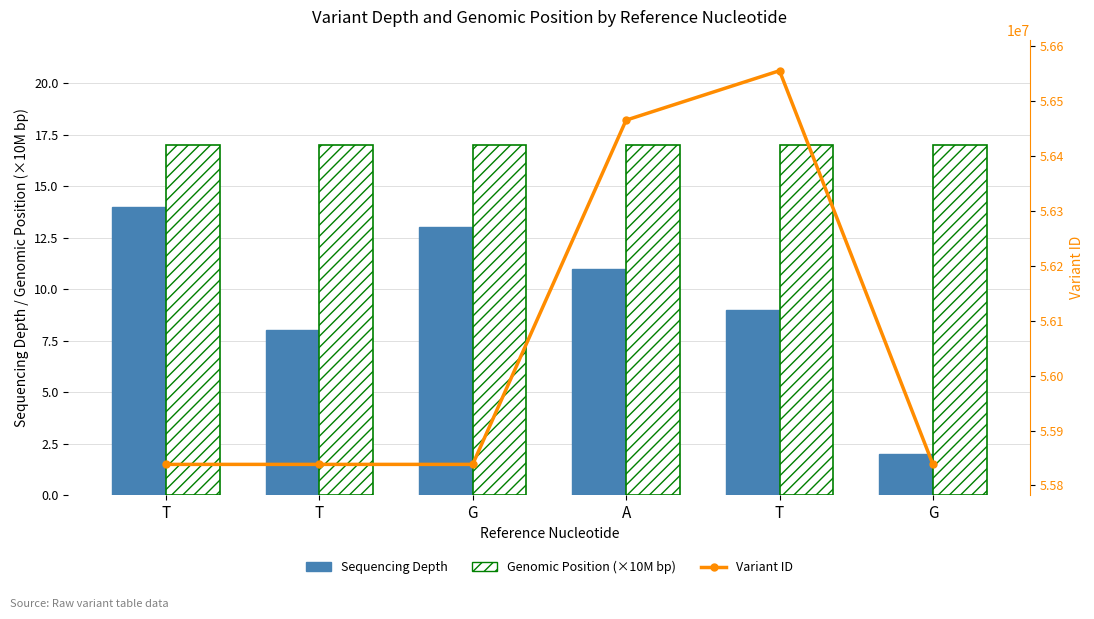

Rank the series by their maximum value, from lowest to highest.

Sequencing Depth, Genomic Position (×10M bp), Variant ID